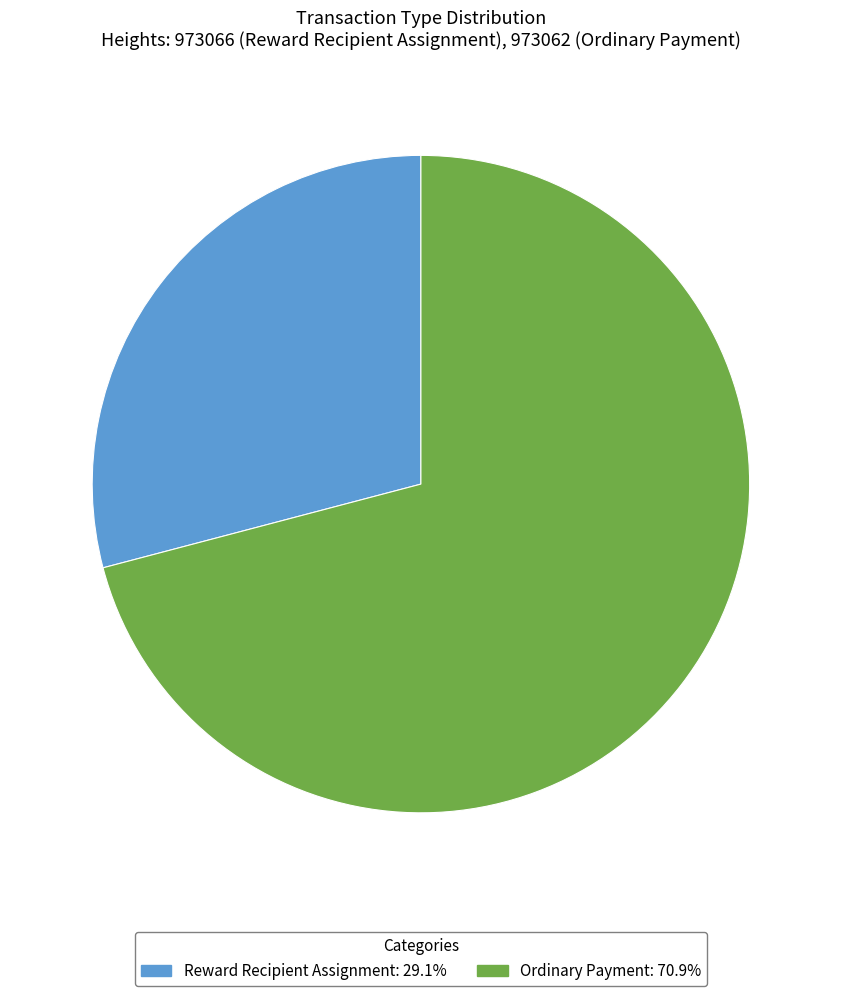

Is Reward Recipient Assignment: 29.1% the majority of the pie?

No